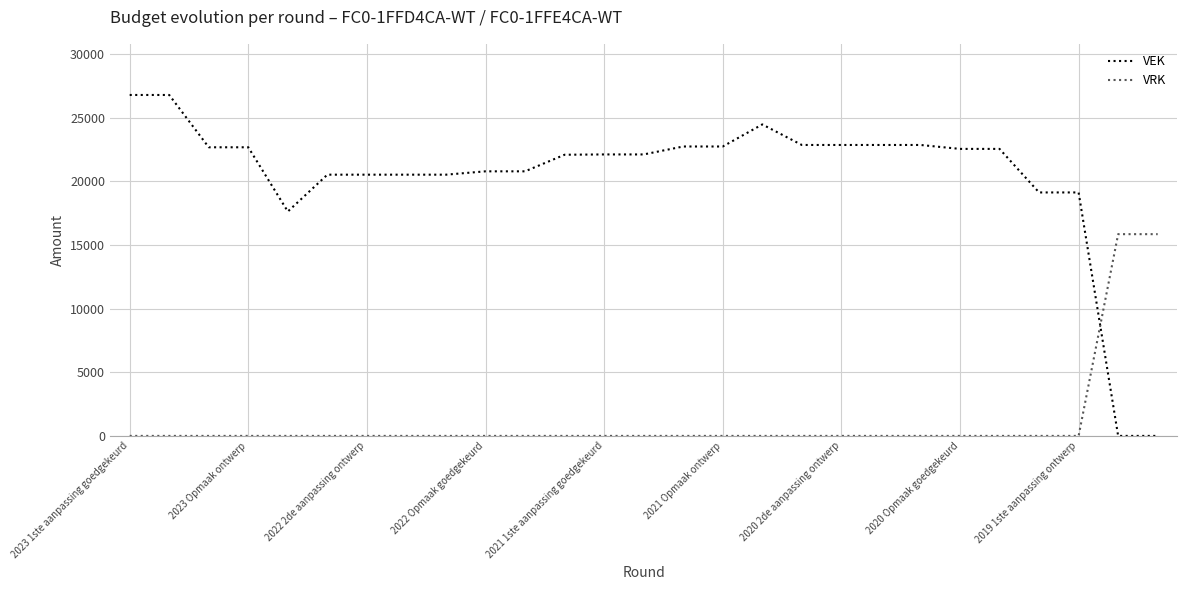

Rank the series by their average value, from highest to lowest.

VEK, VRK